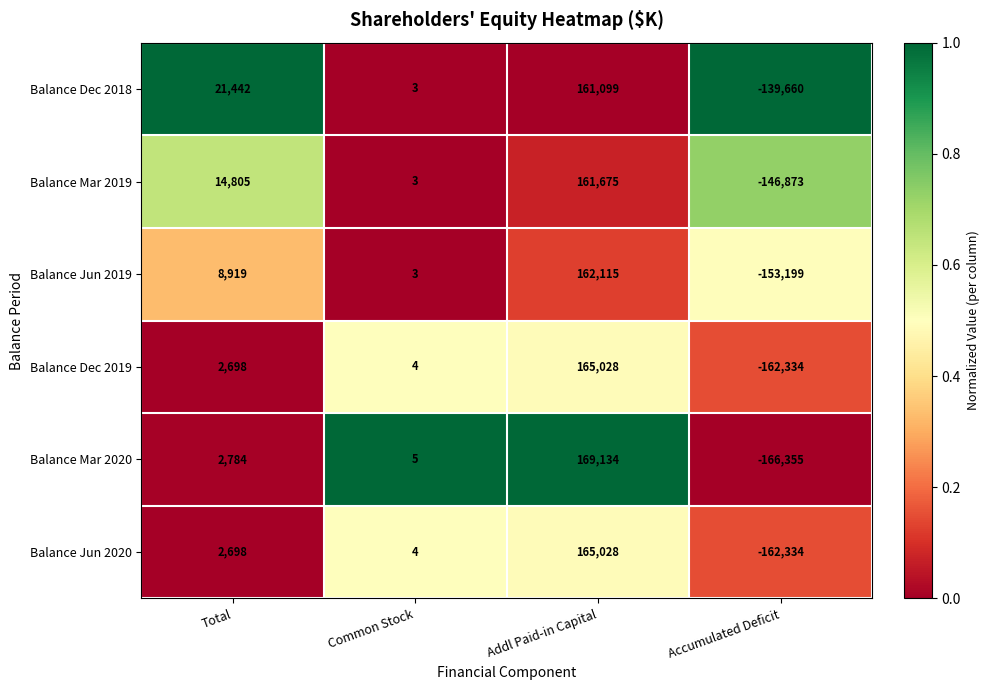

List the labels in order of Balance Mar 2019 value, largest first.

Addl Paid-in Capital, Total, Common Stock, Accumulated Deficit